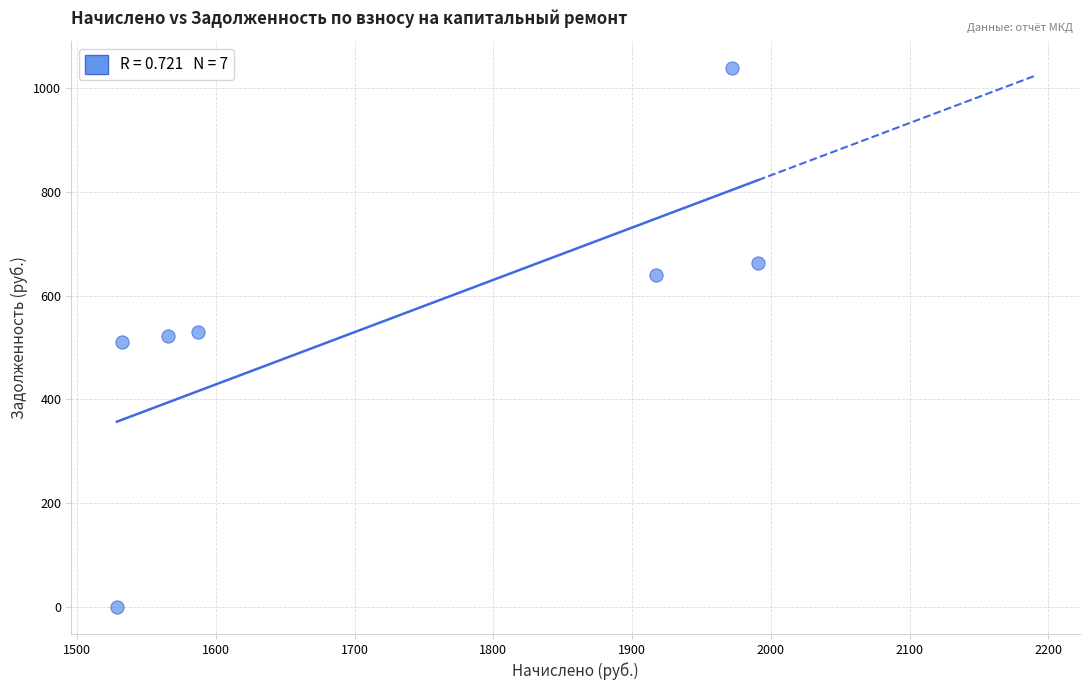

What is the range of X values (max minus min)?

461.9